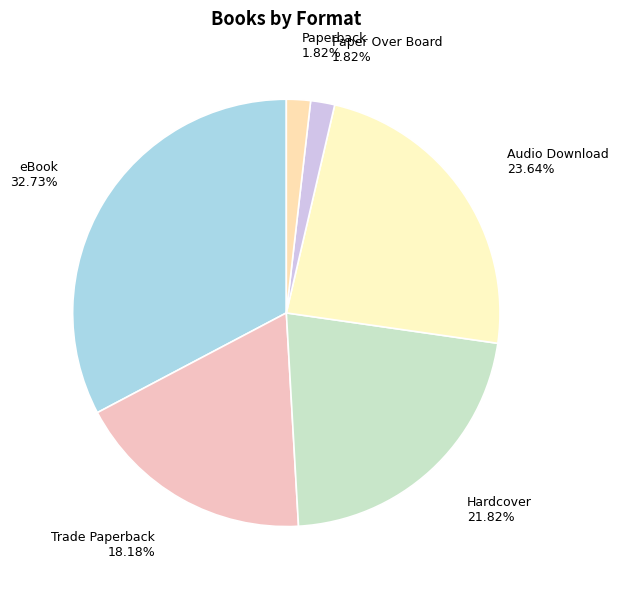

To the nearest percent, what is the average slice percentage?

17%